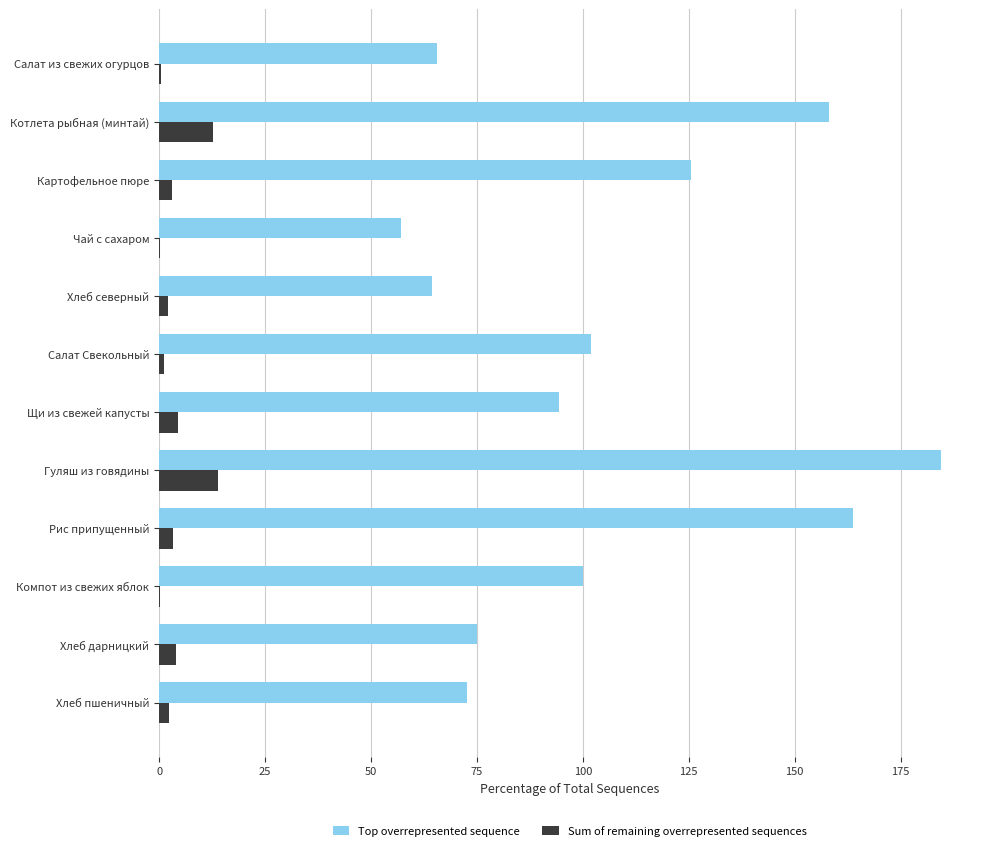

The Top overrepresented sequence series shows 72.6 at Хлеб пшеничный. True or false?

True